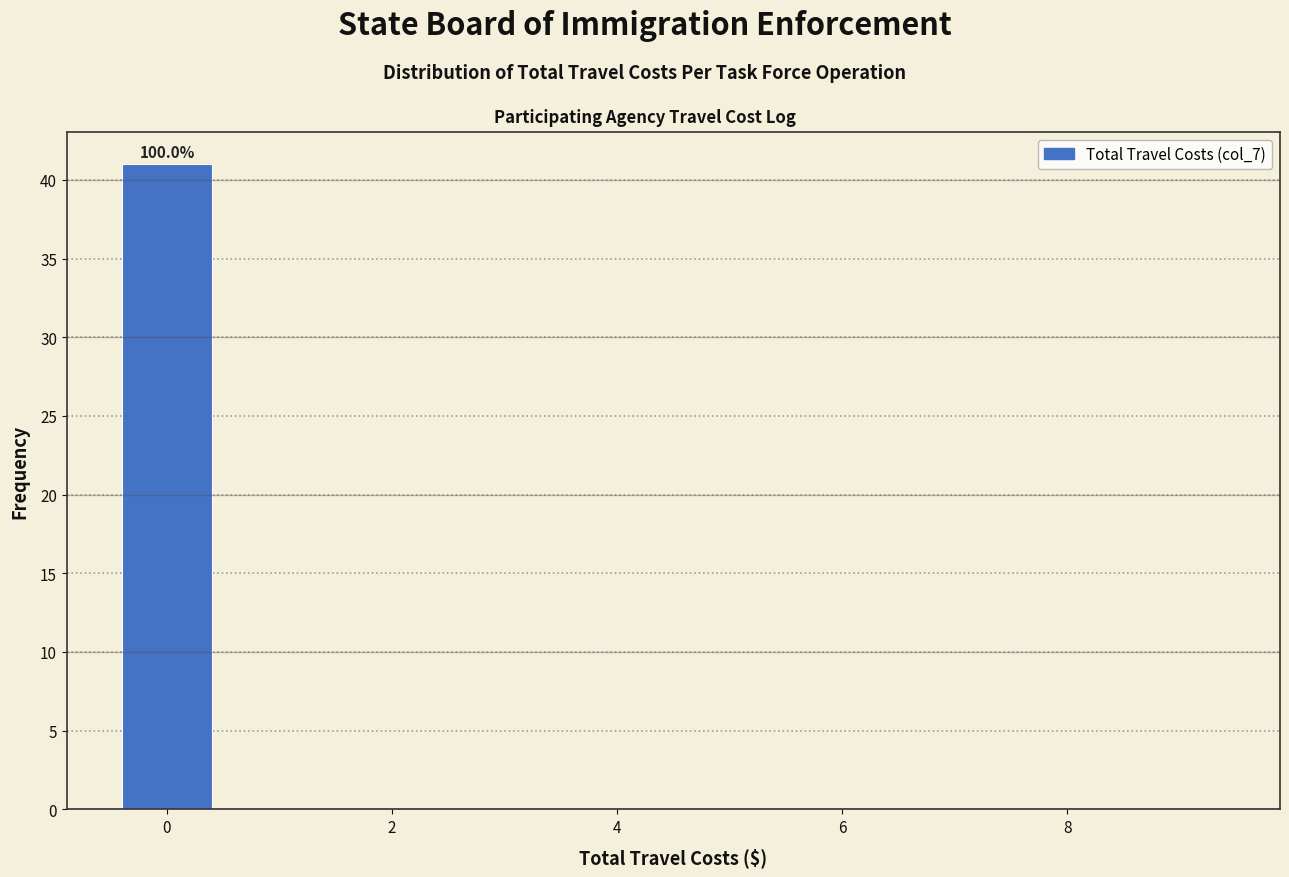

Which range on the x-axis has the tallest bar?

-0.5 to 0.5